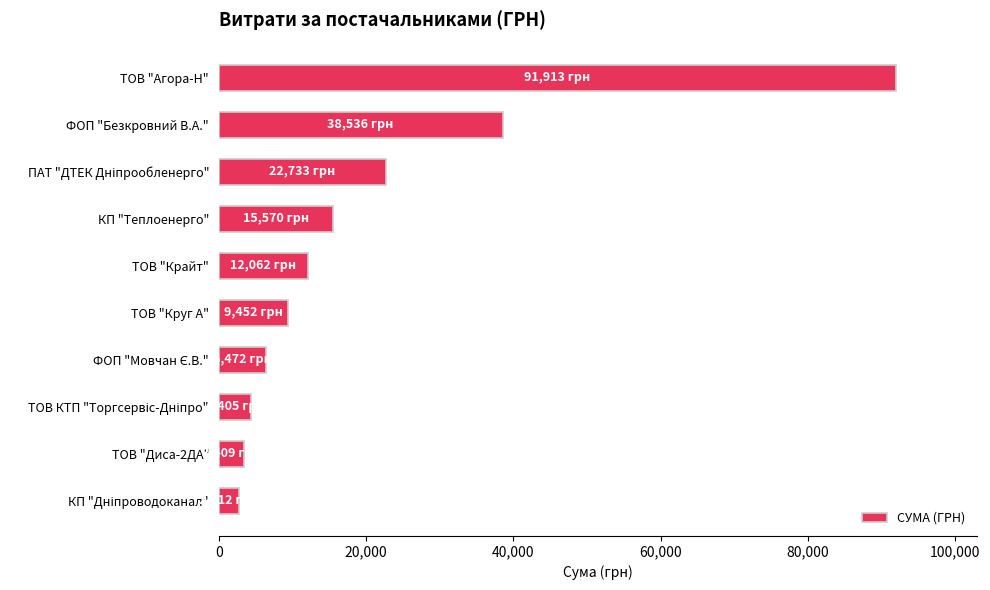

At which label is the value closest to 47312?

ФОП "Безкровний В.А."